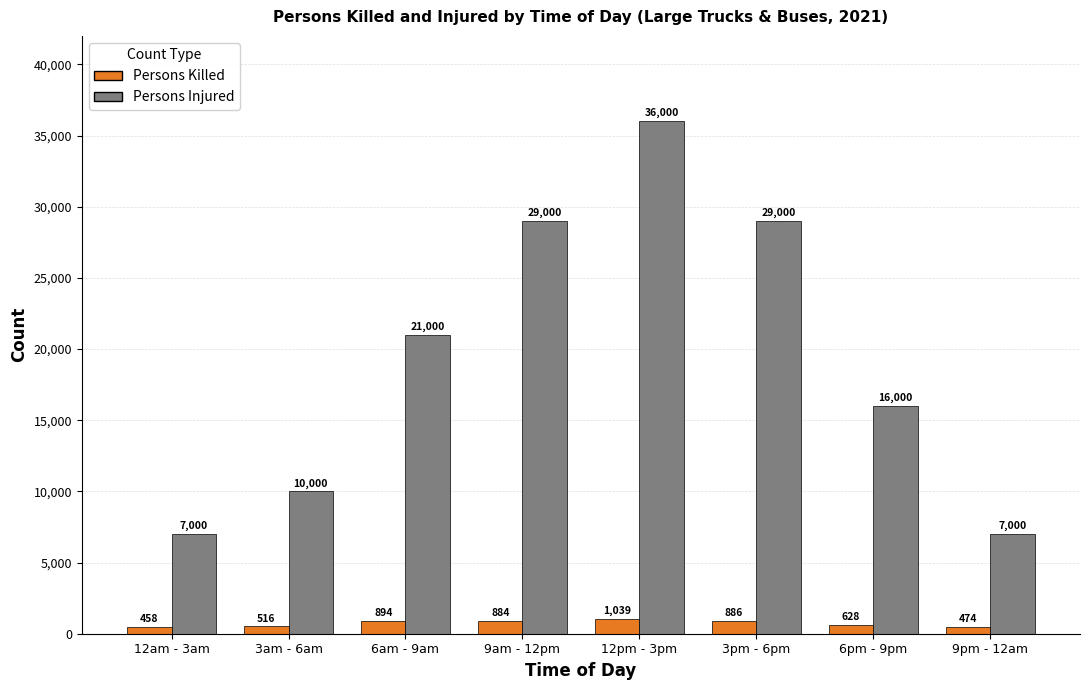

How many series are shown in this chart?

2